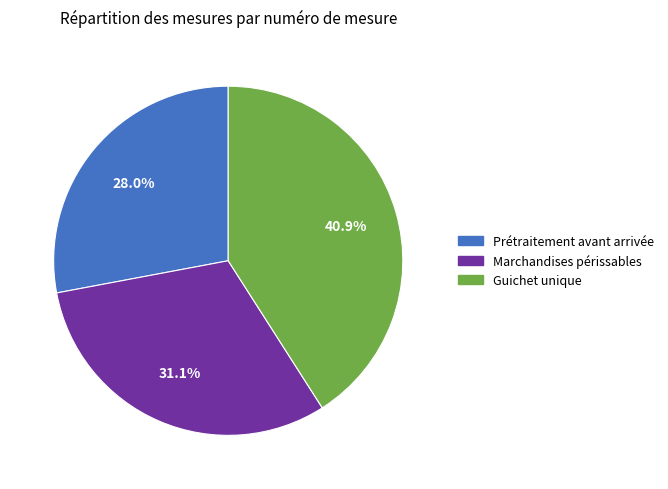

Does any single category account for the majority?

No